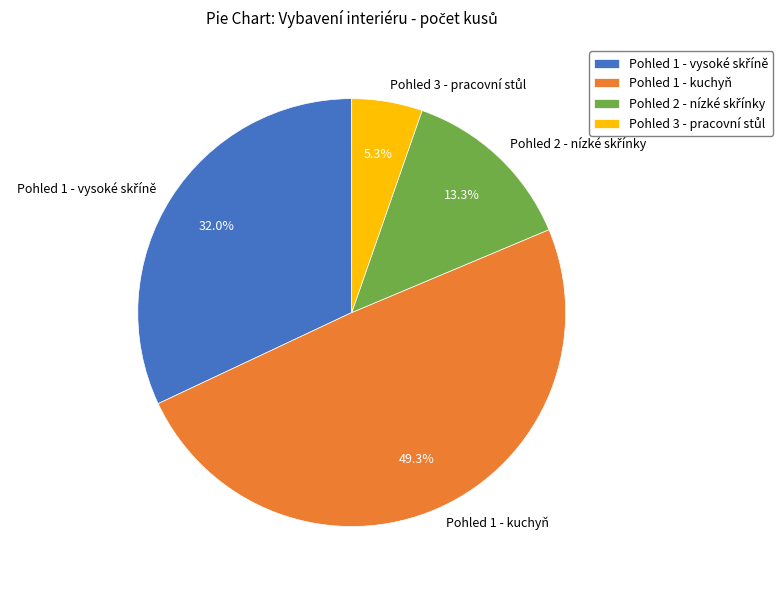

Is there any slice that represents more than half of the pie?

No